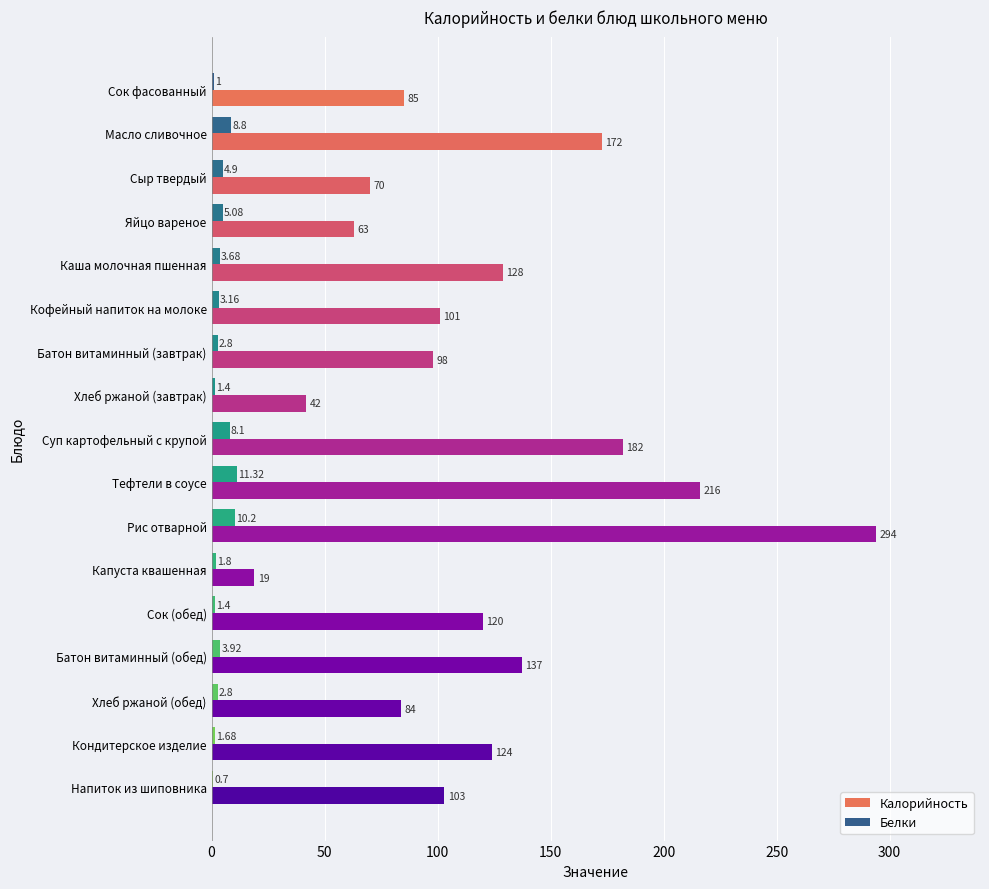

Which series changed the most between Батон витаминный (завтрак) and Тефтели в соусе?

Калорийность